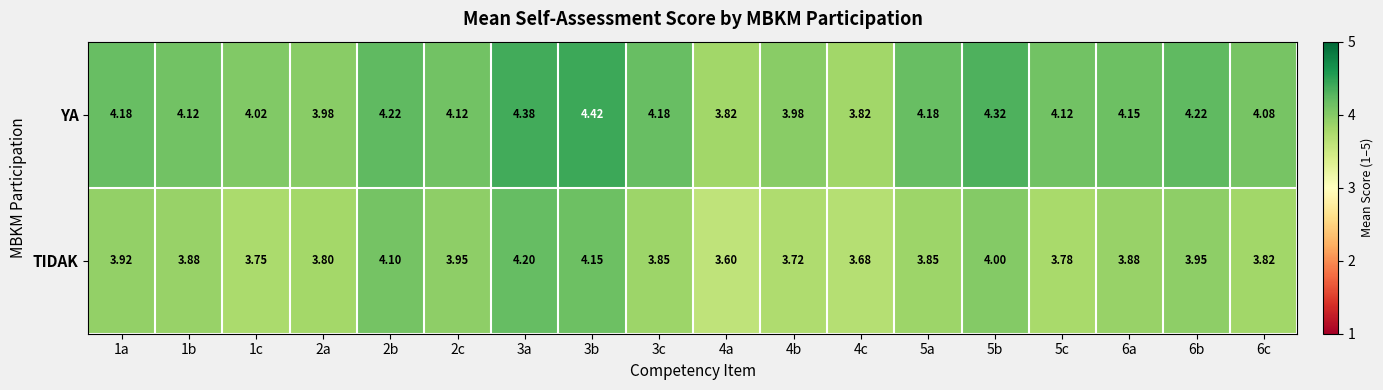

List the series in order of their overall mean, highest first.

YA, TIDAK